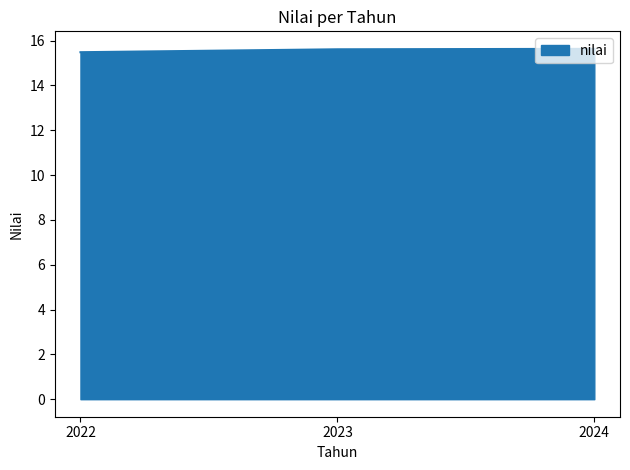

What is the ratio of the value at 2024 to the value at 2023?

1.0